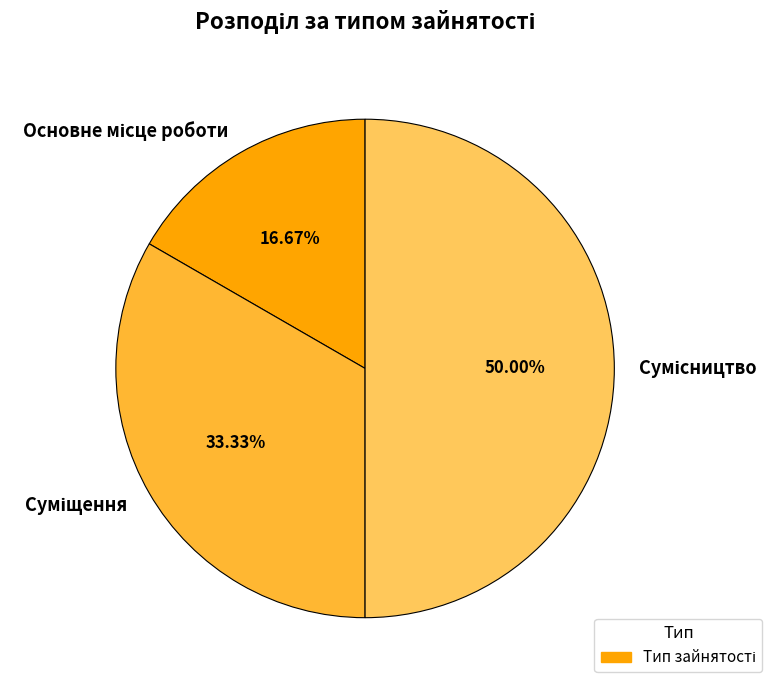

To the nearest percent, what is the average slice percentage?

33%